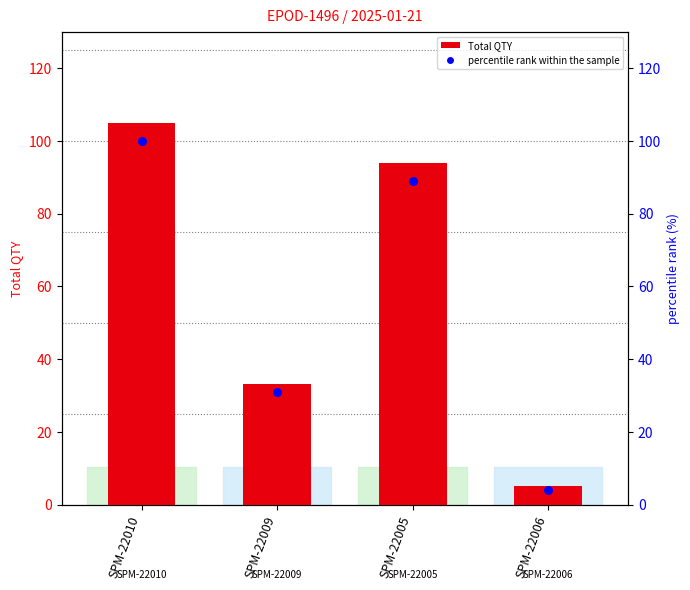

Which series contains the highest Y value?

Total QTY